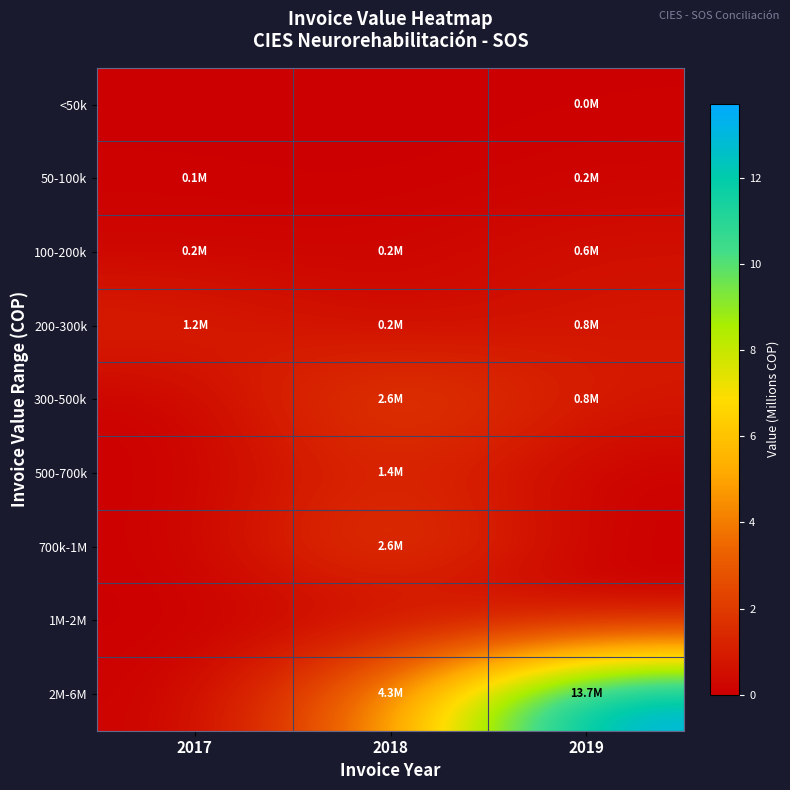

What is the total value across all series at 2017?

1.5